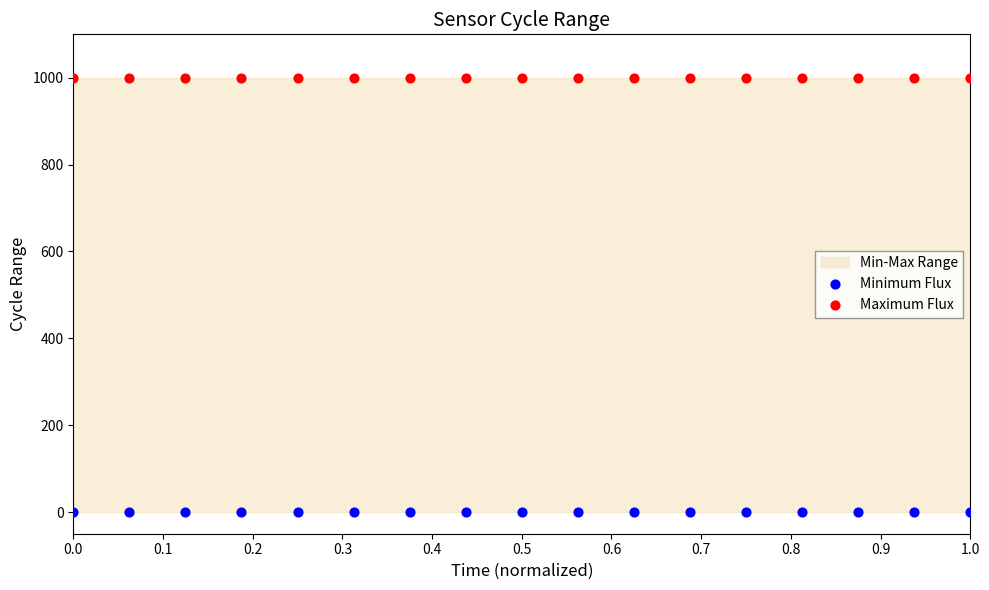

Which series reaches the minimum Y coordinate?

Minimum Flux